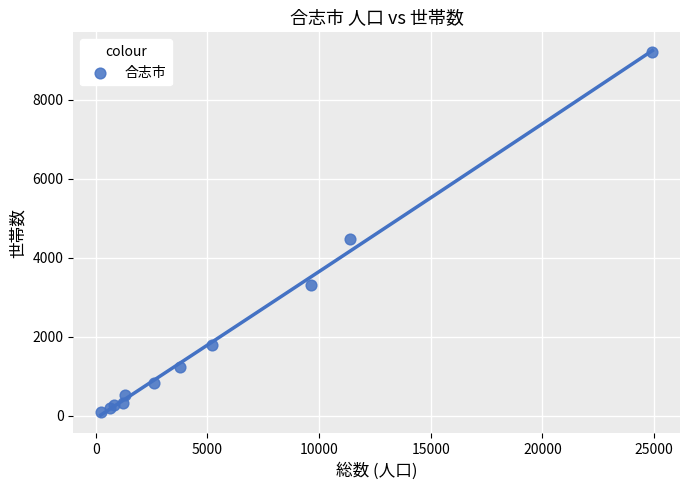

What Y value in the scatter plot is closest to 4655?

4478